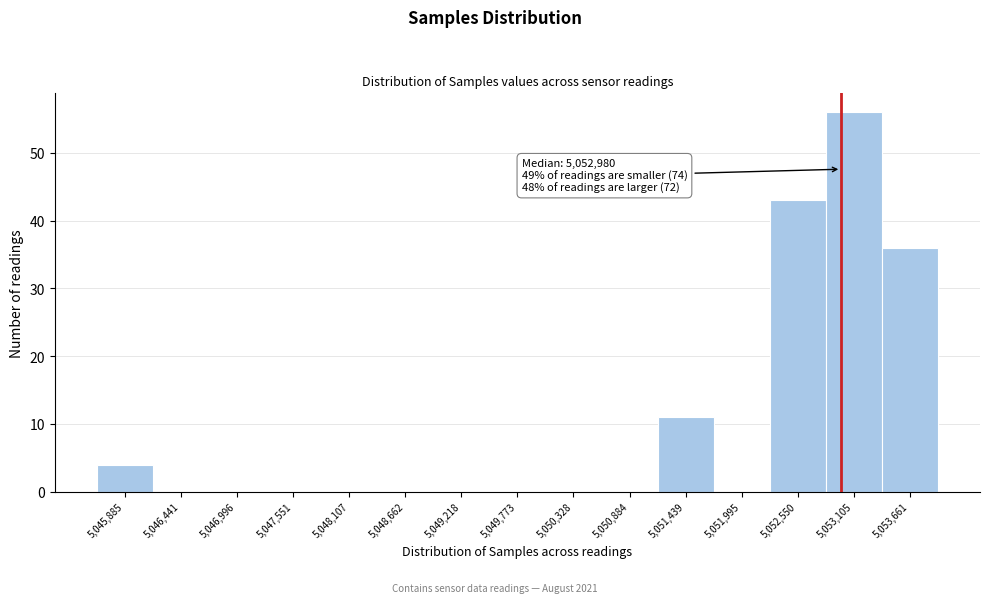

Over which range of the x-axis is the bar tallest?

5052800 to 5053400